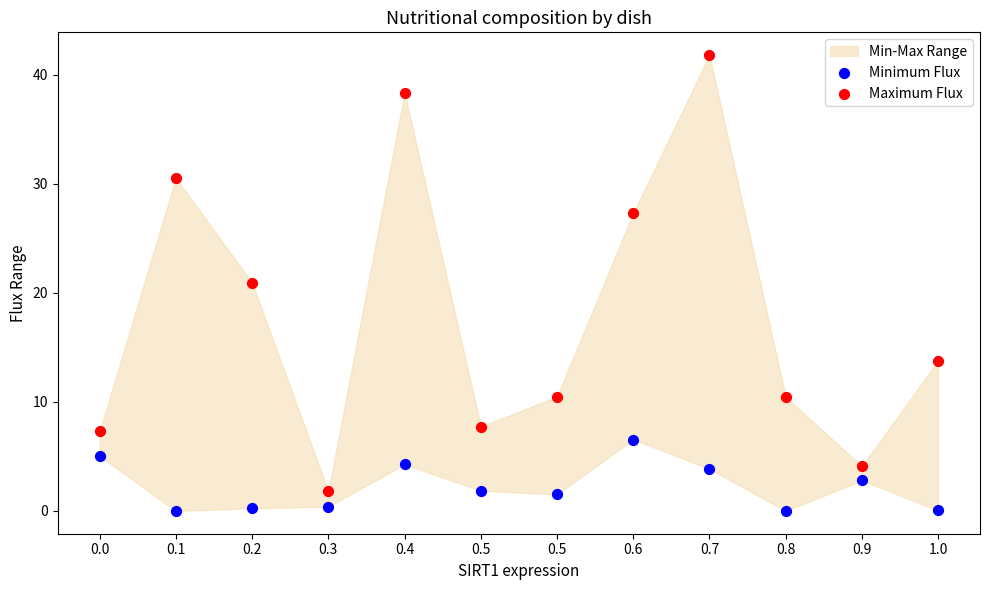

Across all series, what Y value is closest to 20?

20.9